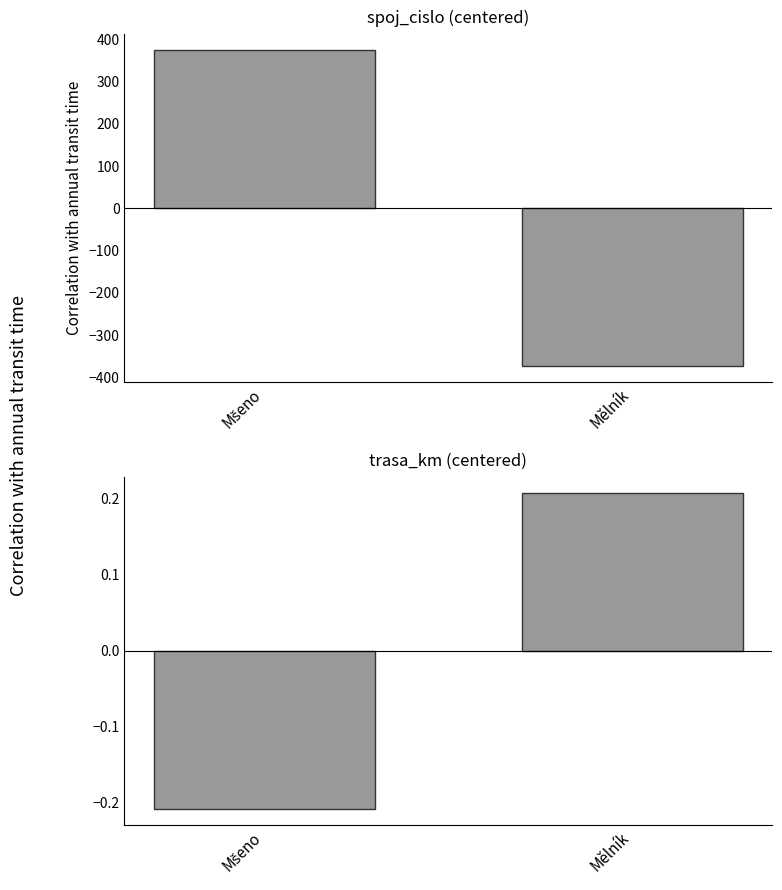

How many data points in spoj_cislo (centered) are above 374?

1